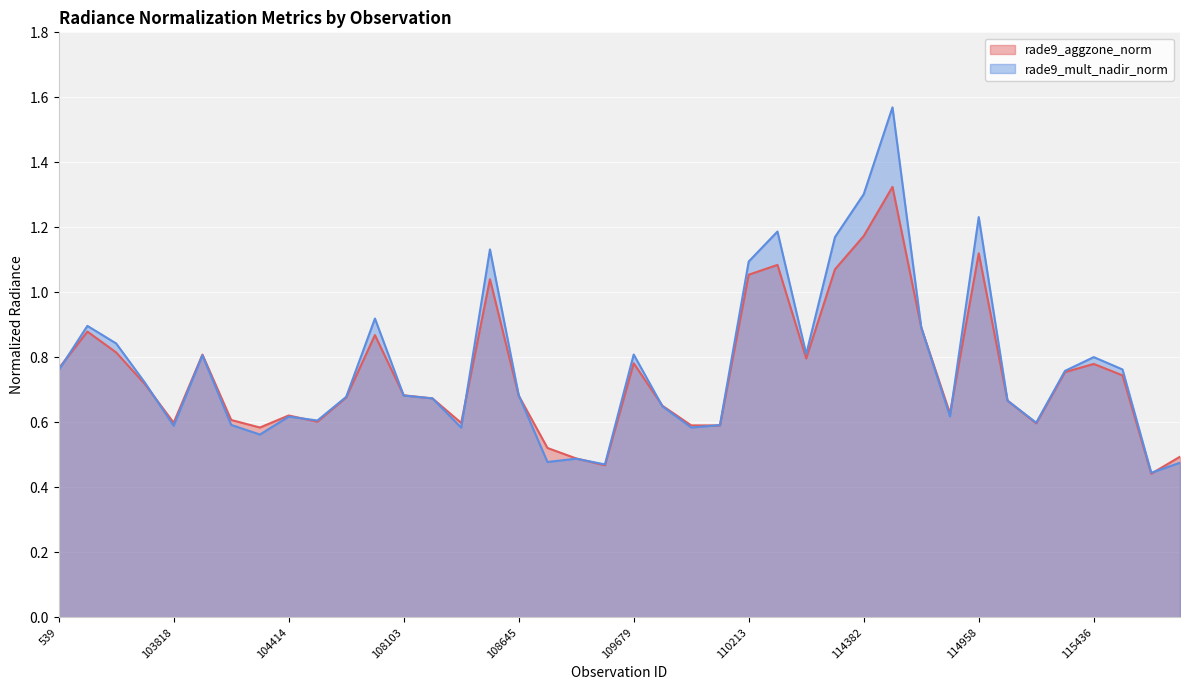

How many lines are shown in the chart?

2